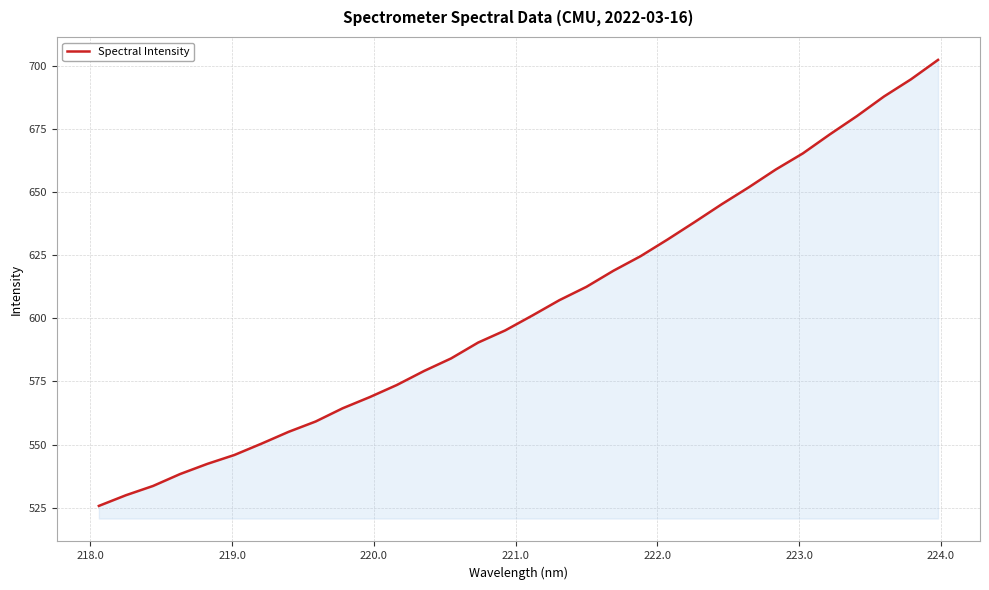

What is the maximum value shown in the chart?

702.4